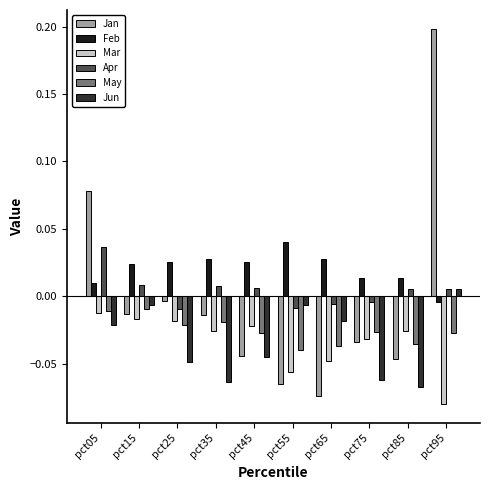

Which series has the largest total across all categories?

Feb